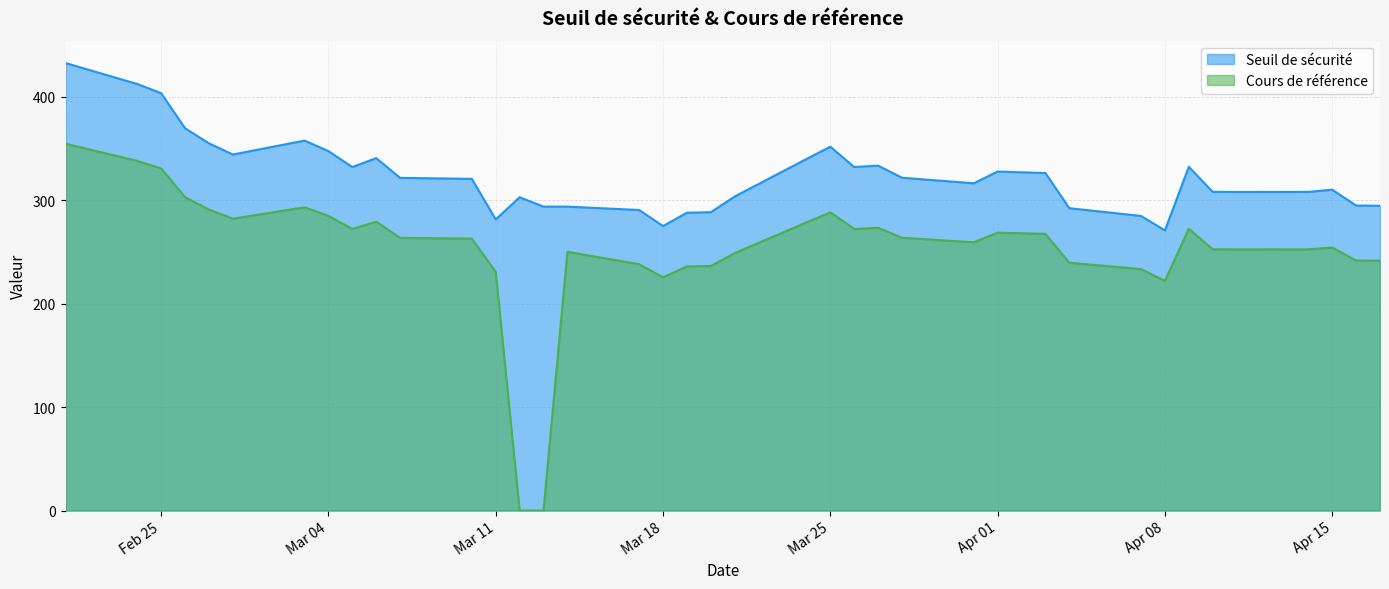

Which series changed the most between 2025-03-27 and 2025-02-26?

Seuil de sécurité